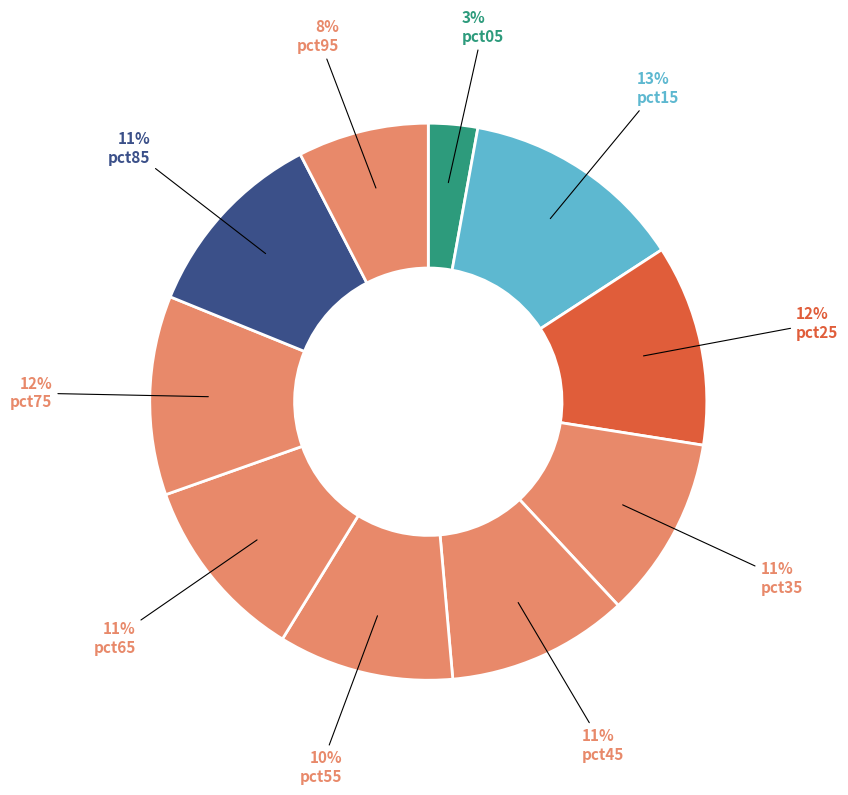

To the nearest percent, what portion does pct65 represent?

11%